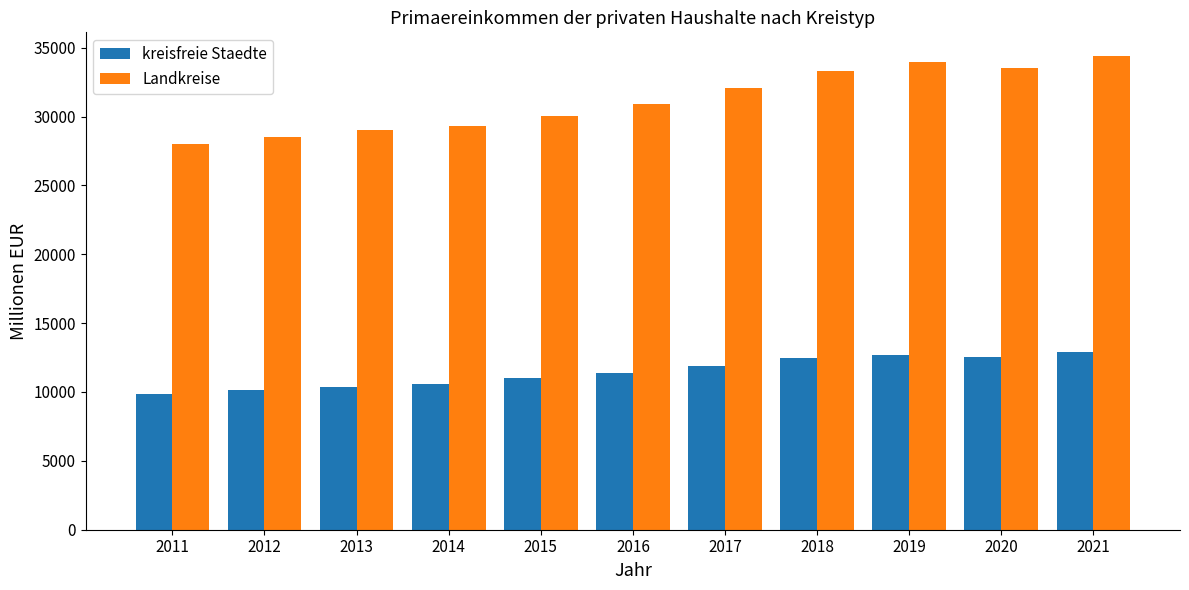

What is the smallest value displayed?

9819